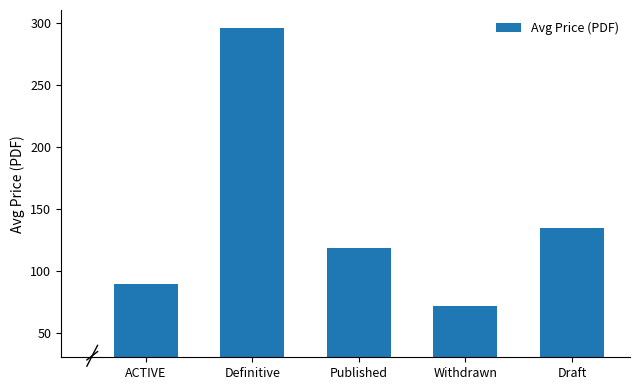

Is it true that the value at ACTIVE is 89.5?

True